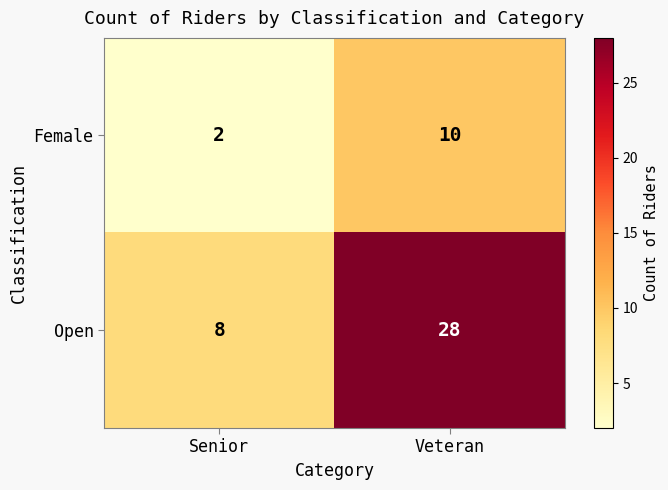

What is the sum of the Female values at Senior and Veteran?

12